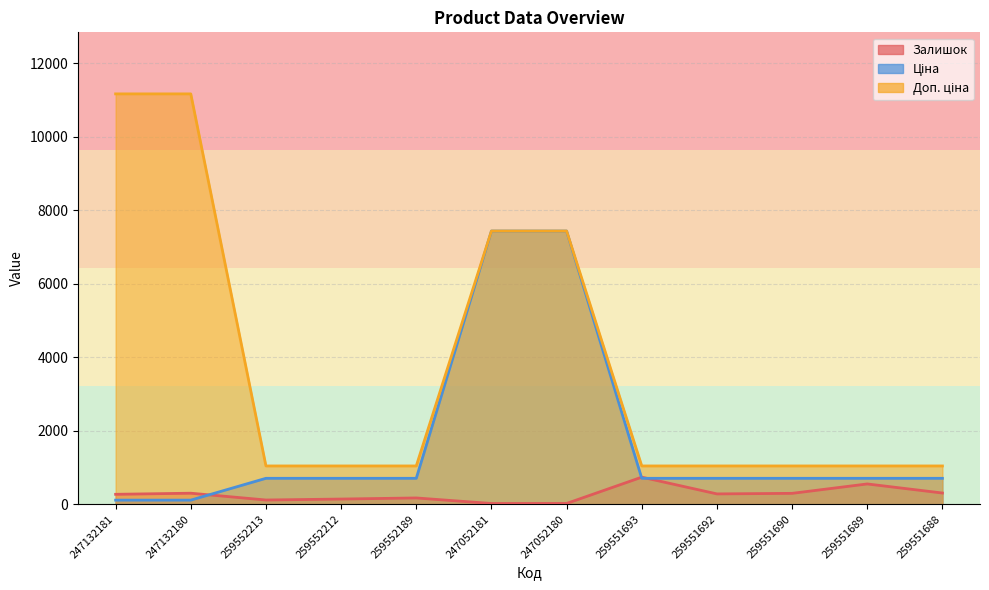

At which label is Доп. ціна closest to 6105?

247052181